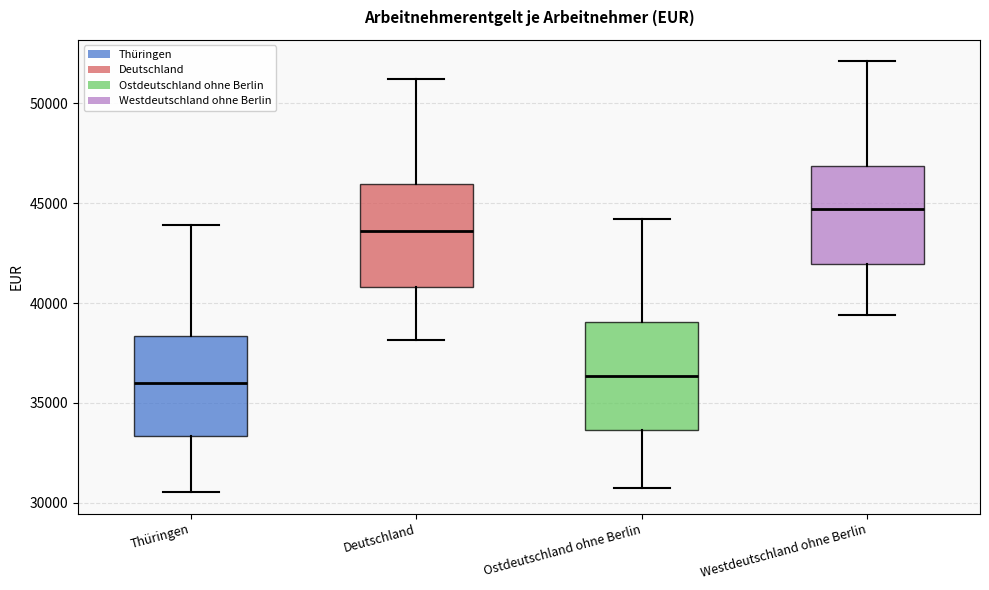

Which box has the highest median line?

Westdeutschland ohne Berlin